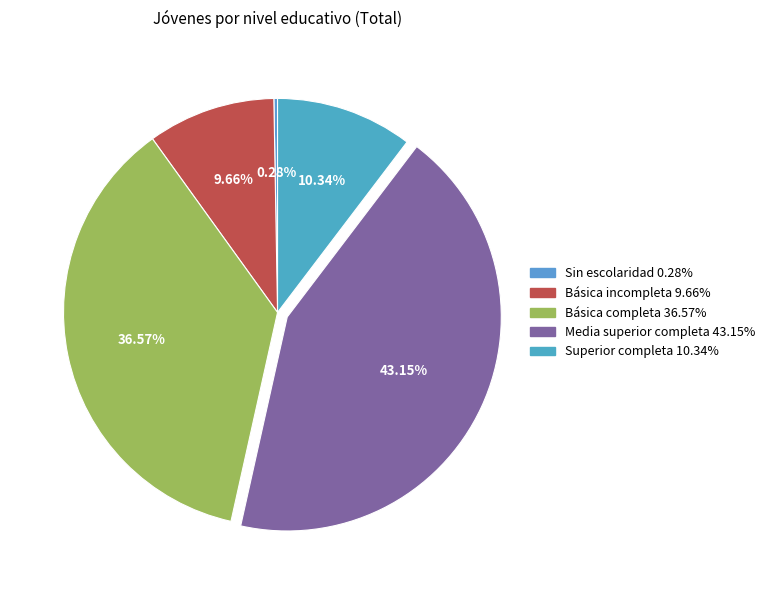

Count the number of slices in the pie.

5